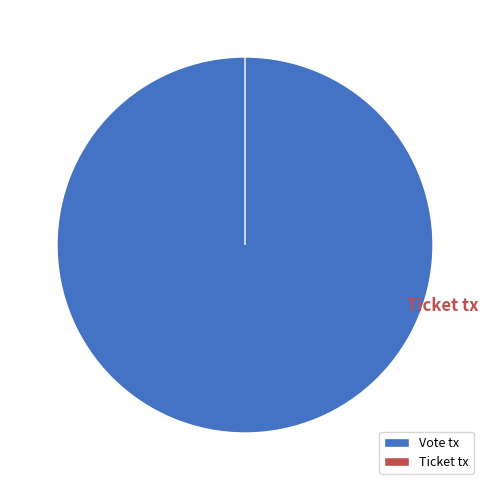

Is Vote tx the majority of the pie?

Yes